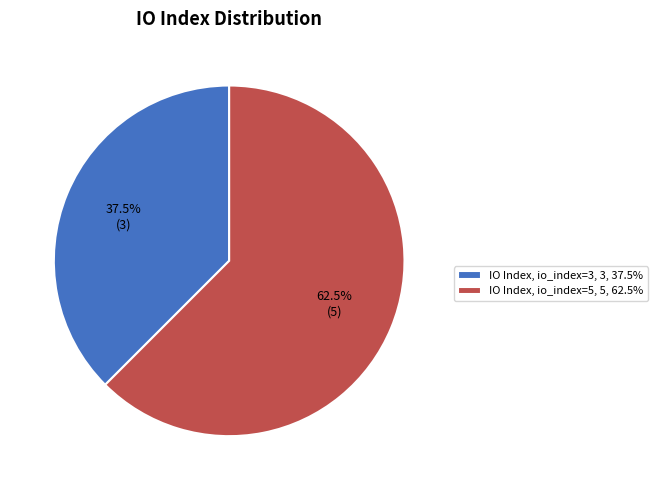

Which category has the smallest portion of the pie?

IO Index, io_index=3, 3, 37.5%